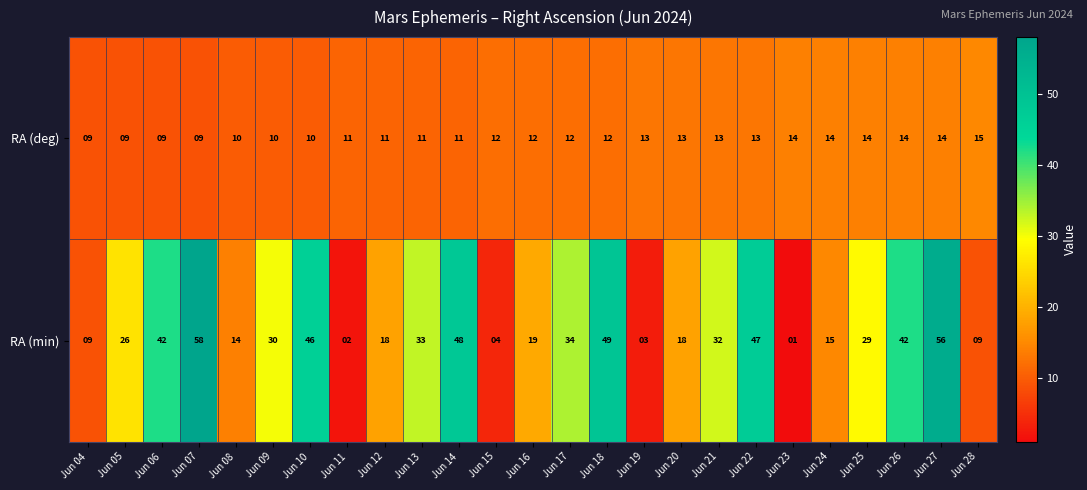

Which series changed the most between Jun 10 and Jun 14?

RA (min)